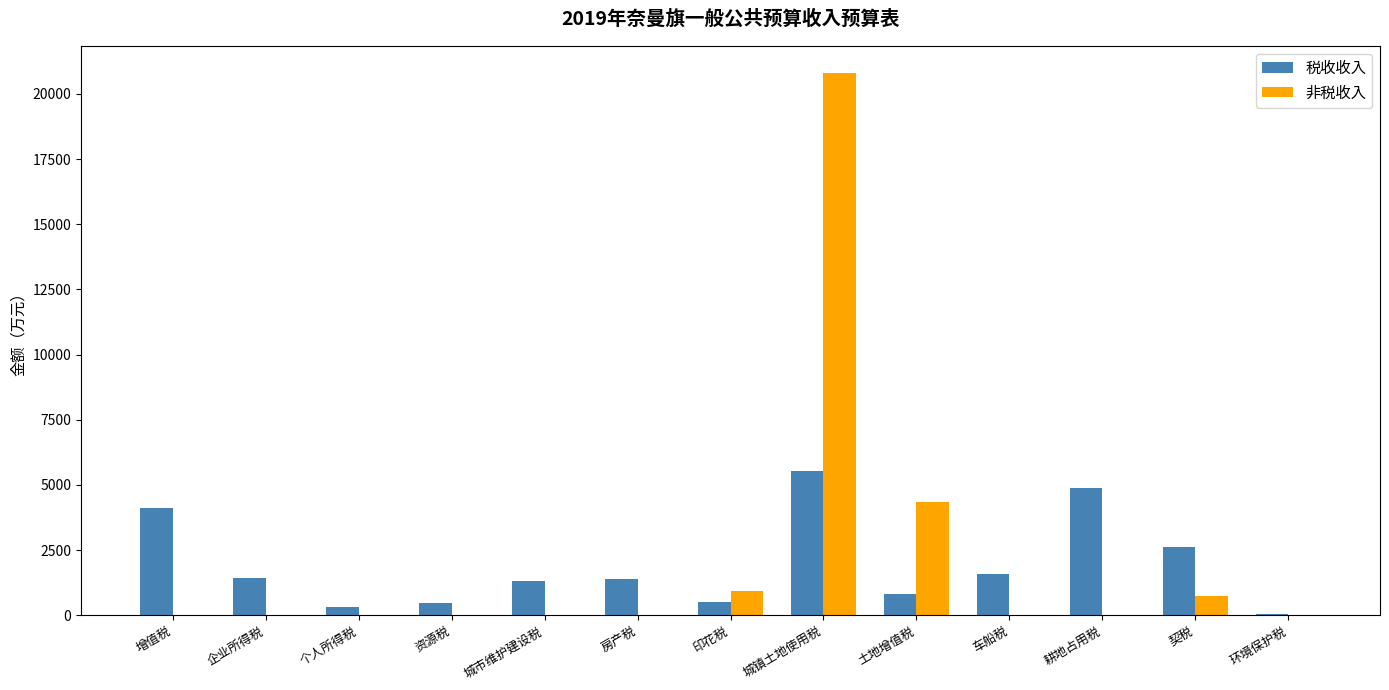

What value does the 税收收入 series have at 土地增值税?

800